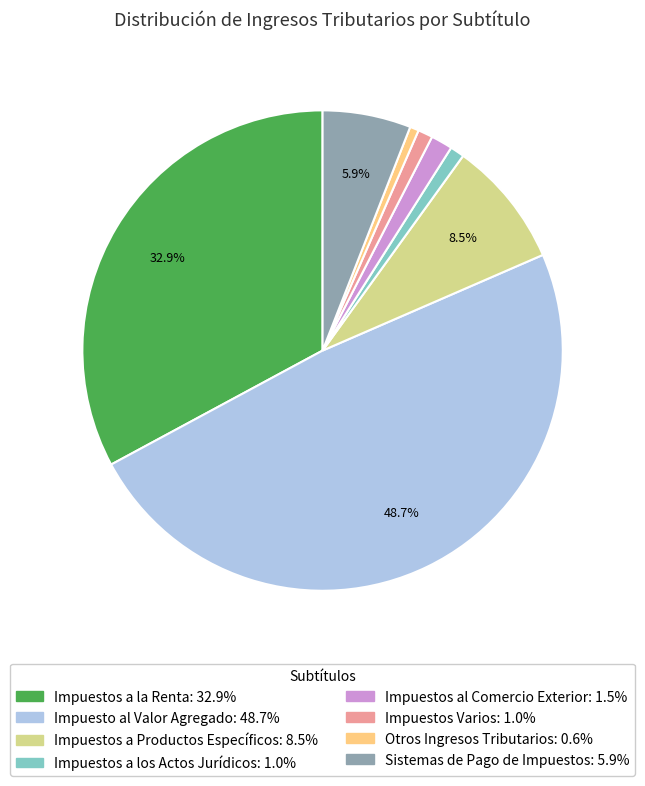

To the nearest percent, what is the difference between the largest and smallest slice percentages?

48%